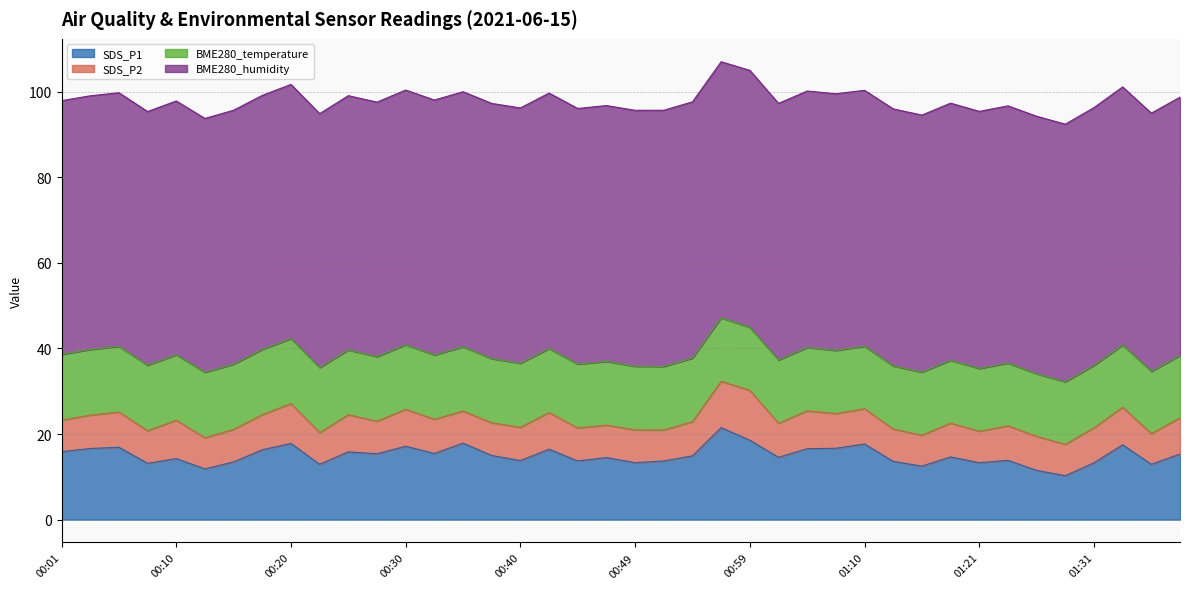

Reading right to left, extract all data points from this chart.

SDS_P1: 01:39=15.3	01:36=12.9	01:34=17.5	01:31=13.3	01:29=10.2	01:26=11.5	01:23=13.8	01:21=13.3	01:18=14.7	01:16=12.5	01:13=13.6	01:10=17.7	01:07=16.7	01:04=16.6	01:02=14.6	00:59=18.6	00:57=21.5	00:54=14.9	00:52=13.7	00:49=13.3	00:47=14.5	00:44=13.7	00:42=16.4	00:40=13.8	00:37=15.0	00:35=17.9	00:32=15.4	00:30=17.1	00:27=15.4	00:25=15.8	00:23=12.9	00:20=17.8	00:18=16.3	00:15=13.5	00:13=11.8	00:10=14.2	00:08=13.2	00:05=16.9	00:03=16.6	00:01=15.9
SDS_P2: 01:39=8.5	01:36=7.2	01:34=8.8	01:31=8.2	01:29=7.3	01:26=8.0	01:23=8.1	01:21=7.3	01:18=7.9	01:16=7.2	01:13=7.6	01:10=8.2	01:07=8.1	01:04=8.8	01:02=8.0	00:59=11.7	00:57=10.8	00:54=8.0	00:52=7.2	00:49=7.7	00:47=7.6	00:44=7.7	00:42=8.6	00:40=7.8	00:37=7.7	00:35=7.5	00:32=8.0	00:30=8.7	00:27=7.6	00:25=8.7	00:23=7.4	00:20=9.3	00:18=8.2	00:15=7.6	00:13=7.3	00:10=9.0	00:08=7.6	00:05=8.2	00:03=7.8	00:01=7.4
BME280_temperature: 01:39=14.6	01:36=14.6	01:34=14.6	01:31=14.6	01:29=14.6	01:26=14.6	01:23=14.7	01:21=14.7	01:18=14.7	01:16=14.7	01:13=14.7	01:10=14.6	01:07=14.8	01:04=14.8	01:02=14.8	00:59=14.7	00:57=14.8	00:54=14.9	00:52=14.8	00:49=14.9	00:47=14.9	00:44=14.9	00:42=14.9	00:40=15.0	00:37=15.0	00:35=15.0	00:32=15.0	00:30=15.1	00:27=15.1	00:25=15.1	00:23=15.2	00:20=15.2	00:18=15.2	00:15=15.2	00:13=15.3	00:10=15.3	00:08=15.3	00:05=15.3	00:03=15.3	00:01=15.4
BME280_humidity: 01:39=60.4	01:36=60.3	01:34=60.3	01:31=60.2	01:29=60.2	01:26=60.2	01:23=60.1	01:21=60.1	01:18=60.1	01:16=60.1	01:13=60.1	01:10=59.8	01:07=60.0	01:04=59.9	01:02=59.9	00:59=60.1	00:57=59.8	00:54=59.9	00:52=59.9	00:49=59.8	00:47=59.8	00:44=59.7	00:42=59.7	00:40=59.7	00:37=59.6	00:35=59.6	00:32=59.6	00:30=59.5	00:27=59.5	00:25=59.4	00:23=59.3	00:20=59.4	00:18=59.4	00:15=59.3	00:13=59.3	00:10=59.3	00:08=59.3	00:05=59.3	00:03=59.3	00:01=59.3